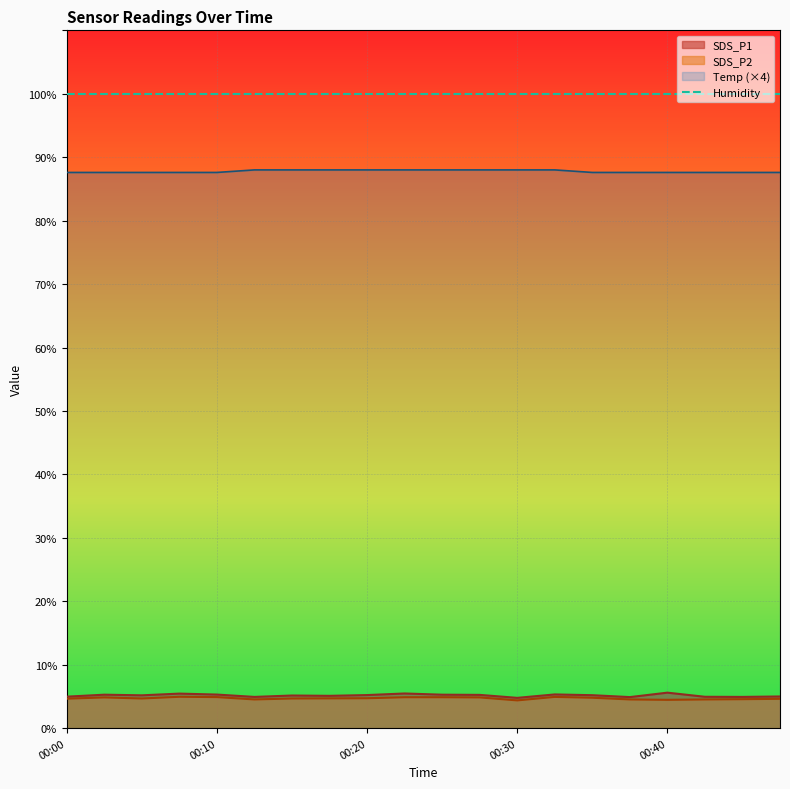

What is the sum of all Temp values?

1755.6